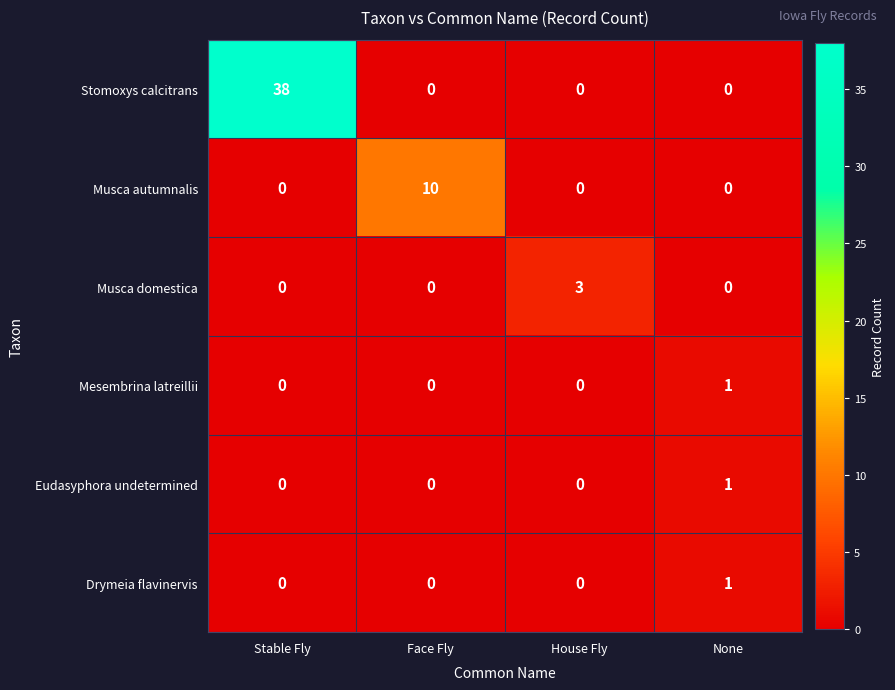

What is the sum of all Stomoxys calcitrans values?

38